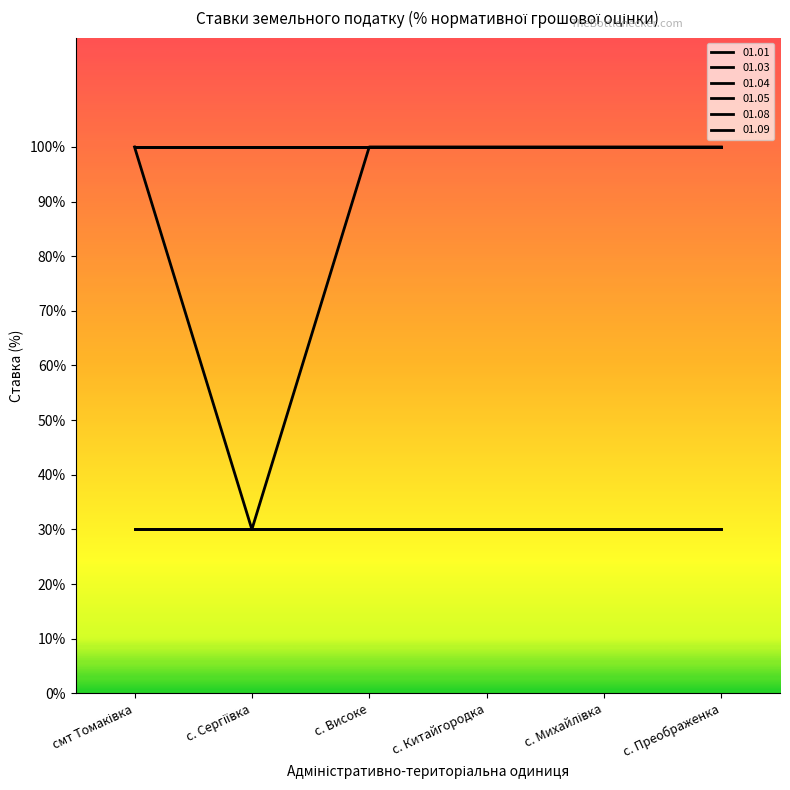

True or false: 01.04 and 01.01 cross at least once.

False